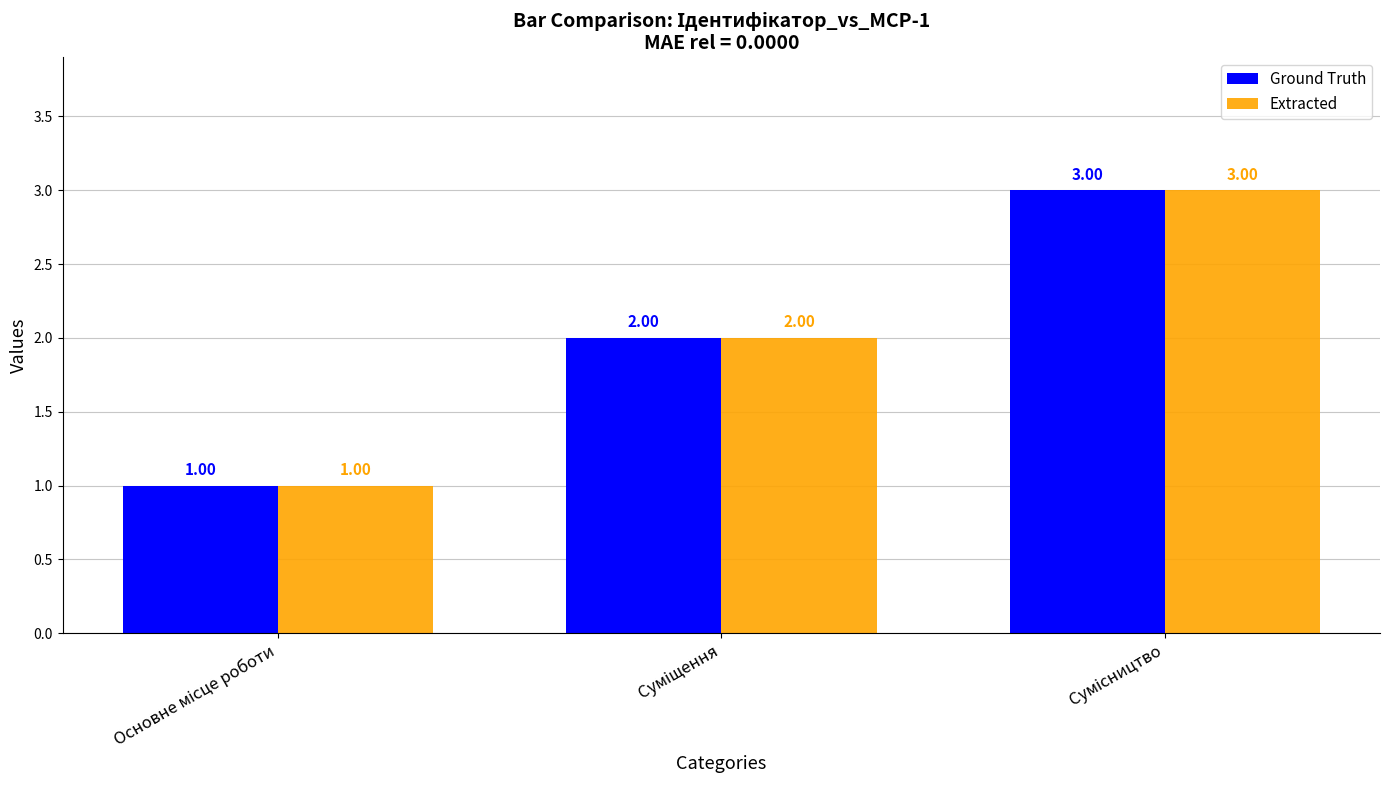

What is the sum of all Extracted values?

6